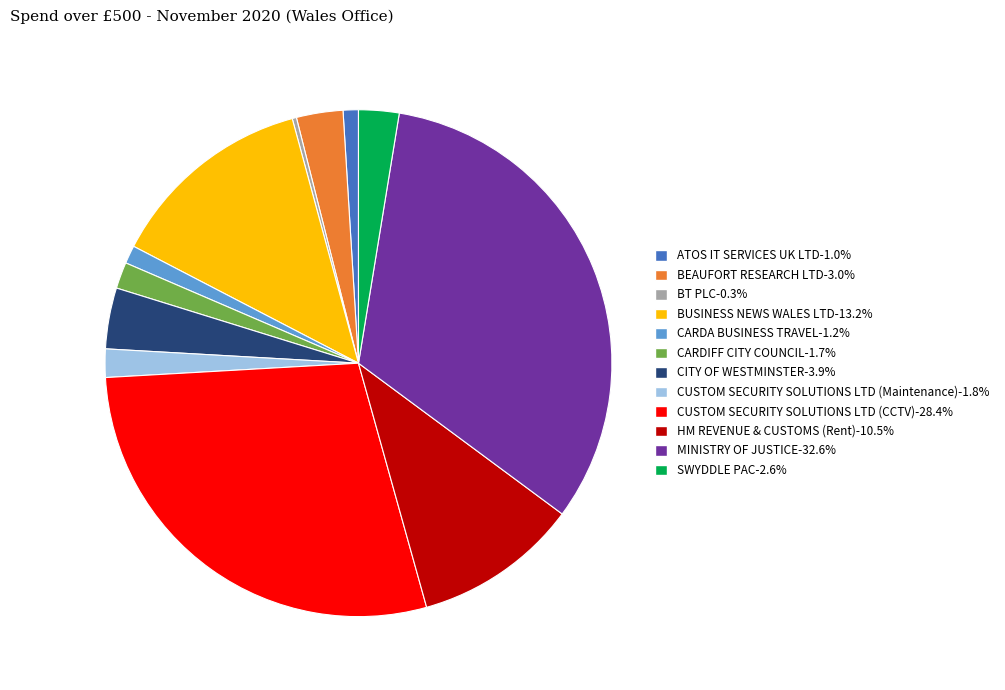

Do HM REVENUE & CUSTOMS (Rent) and BEAUFORT RESEARCH LTD together represent more than half of the pie?

No